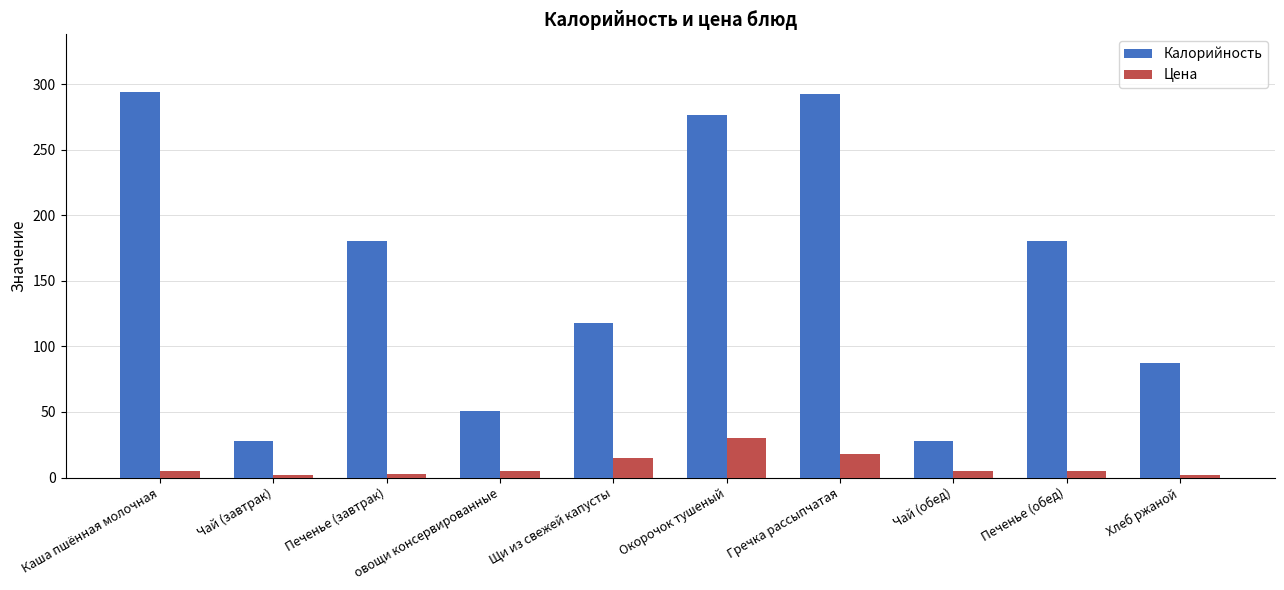

Is it true that Калорийность equals 47.6 at Чай (обед)?

False